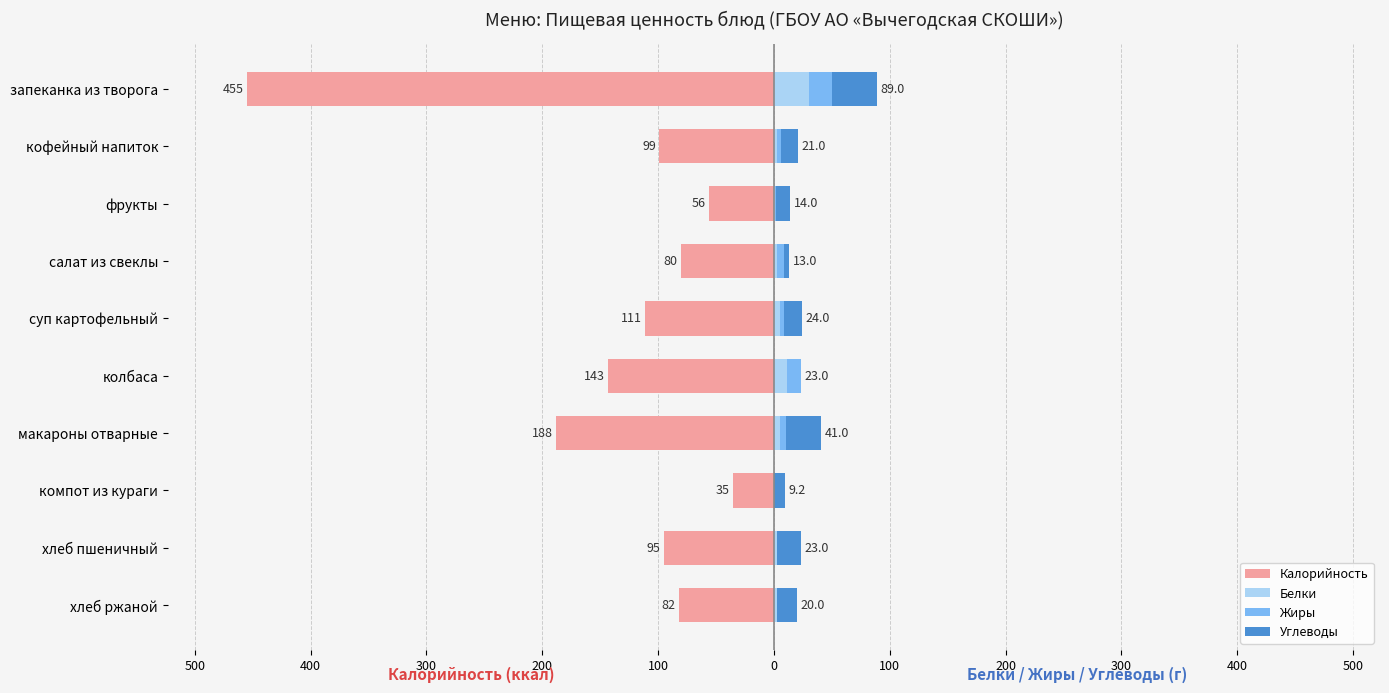

What are all the series names shown in the legend?

Калорийность, Белки, Жиры, Углеводы